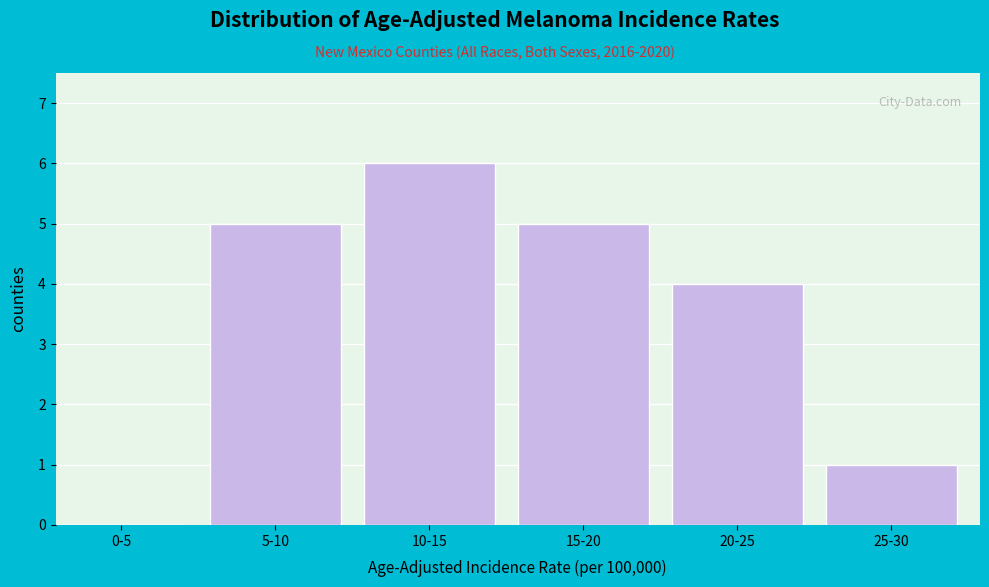

Reading right to left, extract all data points from this chart.

25-30=1	20-25=4	15-20=5	10-15=6	5-10=5	0-5=0